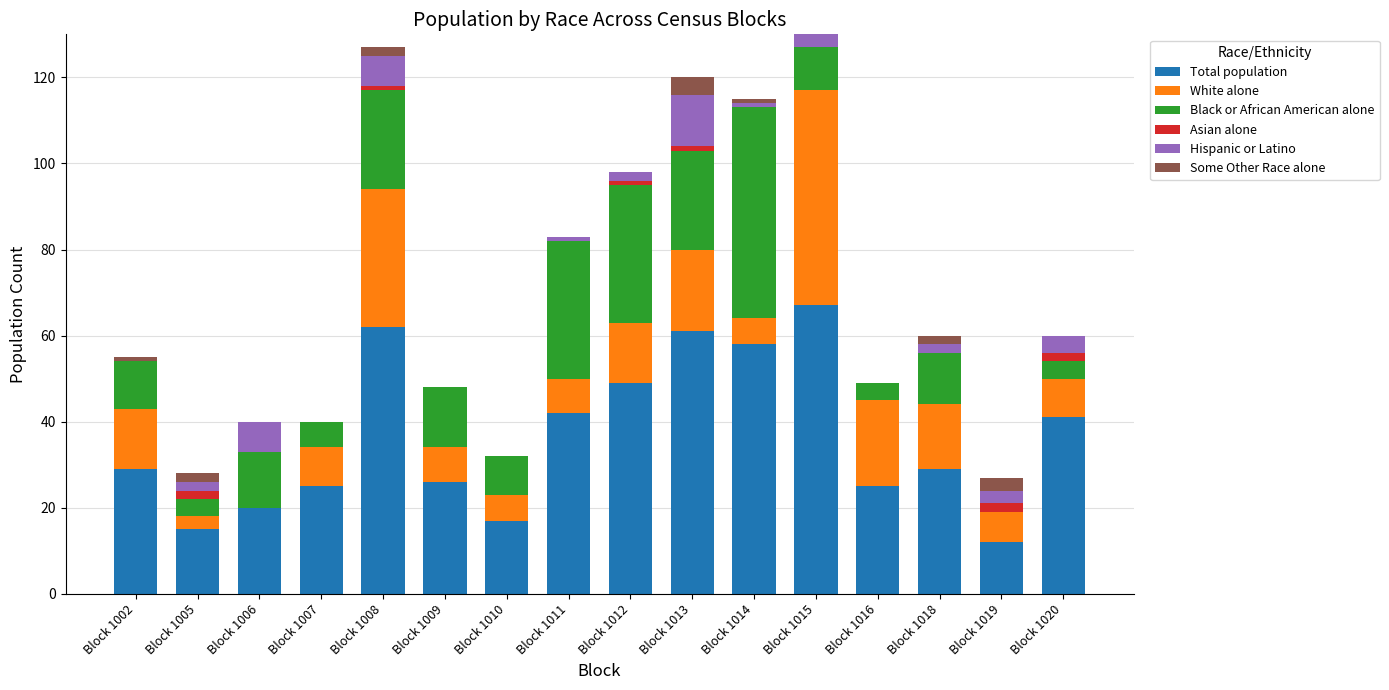

The value of Total population at Block 1020 is 41. True or false?

True